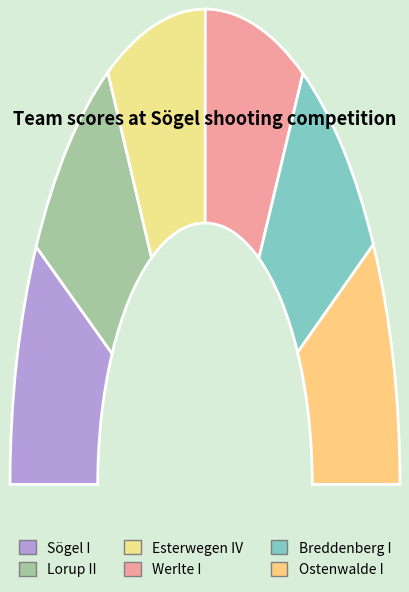

Is it true that Lorup II is 17% of the pie?

True